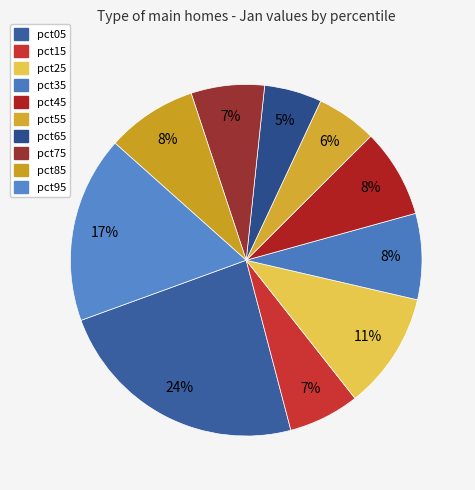

Count the number of slices in the pie.

10